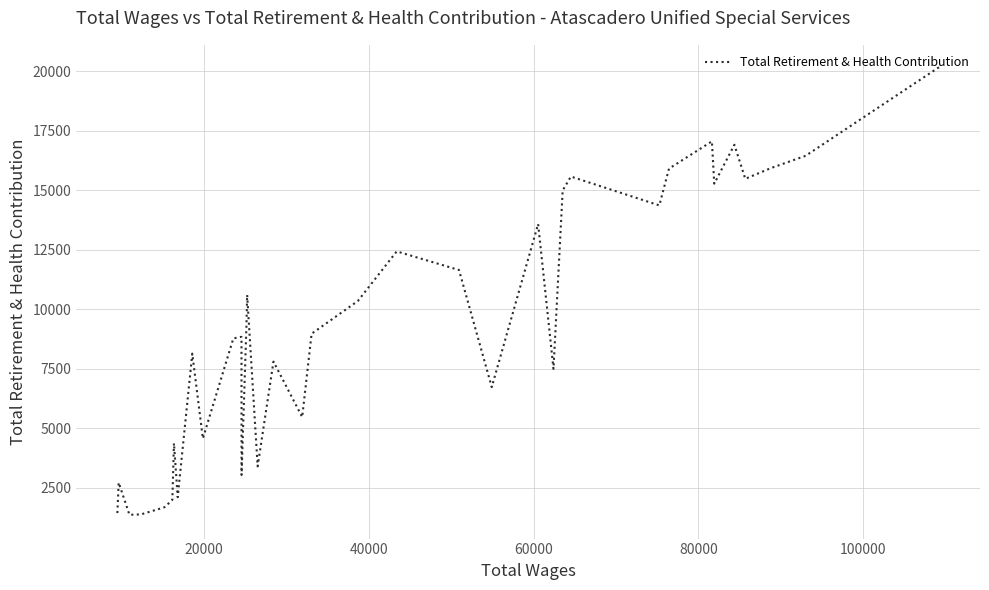

Count the number of values greater than 8847.

18